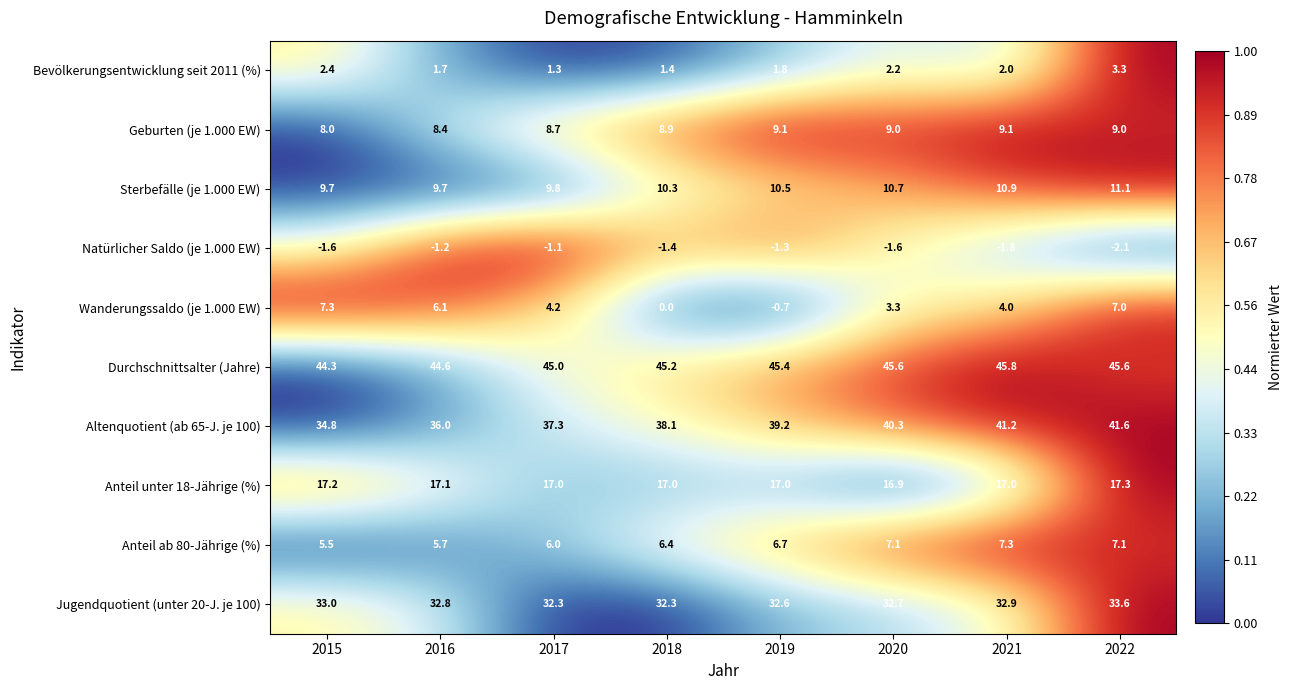

Which series has the widest spread of values?

Wanderungssaldo (je 1.000 EW)